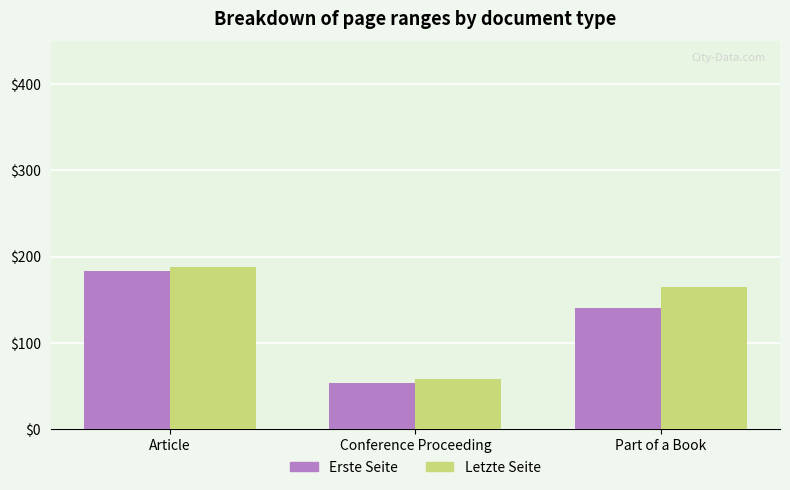

What is the sum of the Erste Seite values at Conference Proceeding and Part of a Book?

193.2